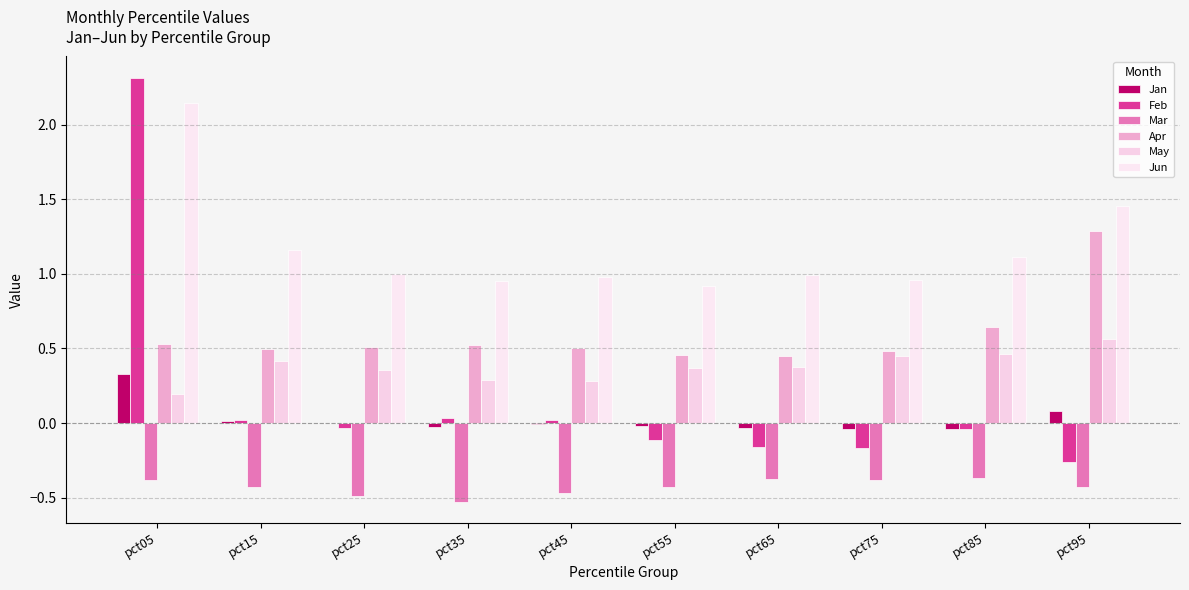

Which category has the highest value in the Jun series?

pct05